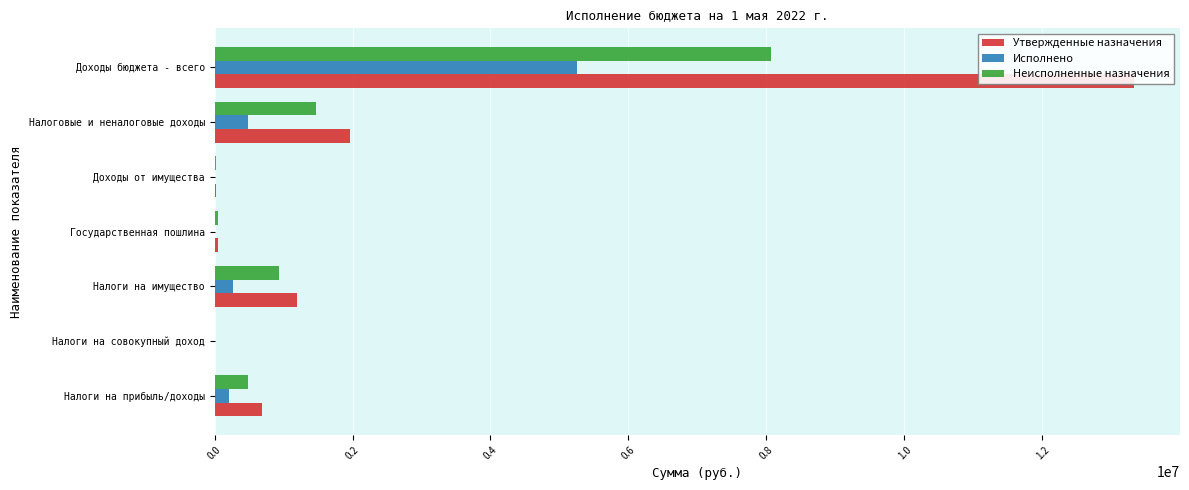

What position from the left is Доходы от имущества?

5